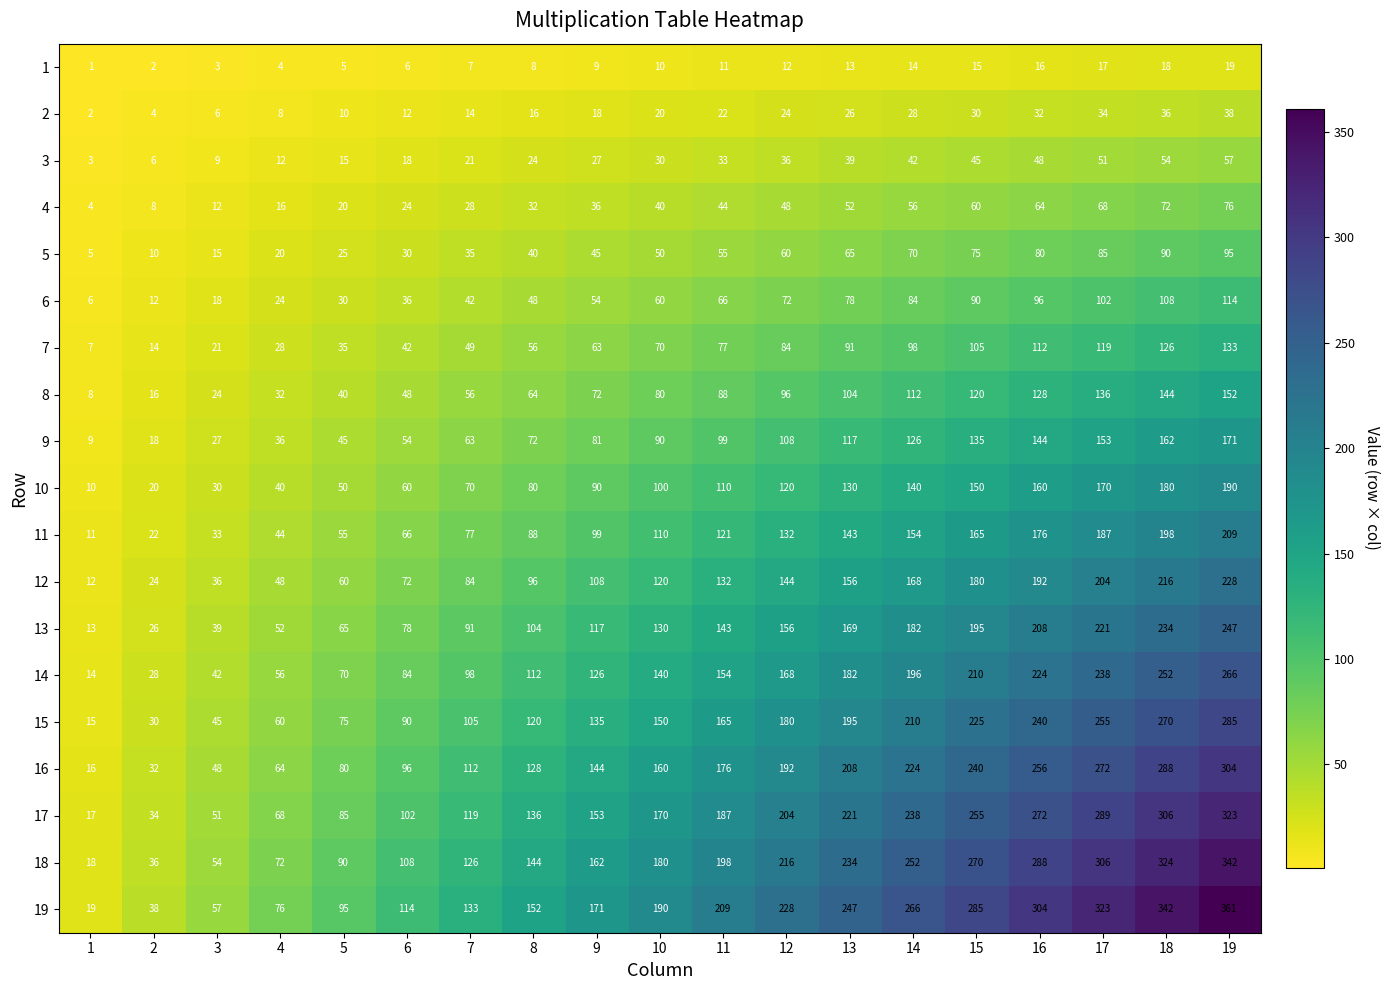

How many data points does each series have?

19